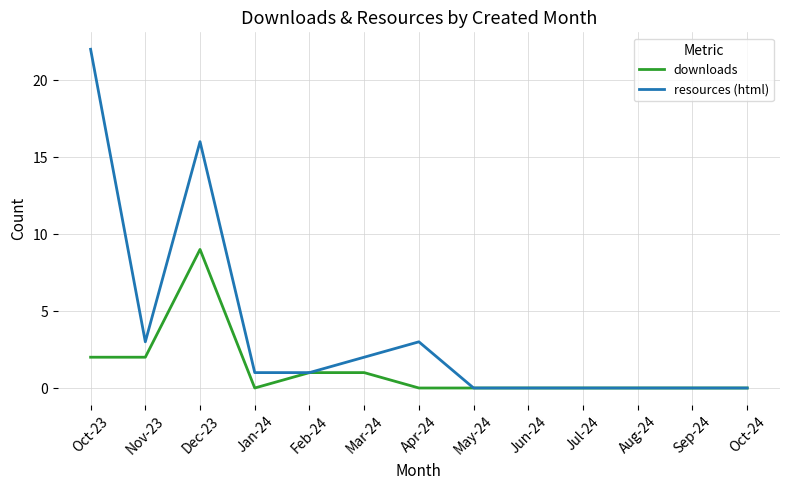

Which series has the largest range (max minus min)?

resources (html)